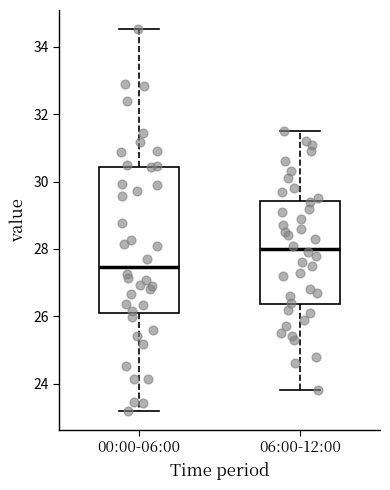

Reading left to right, transcribe this box plot: for each box, give where its median line is, the range the box spans, and where its two whiskers end, as read against the y-axis. The values are not printed on the chart, so give them approximately, as read against the axis.

00:00-06:00: median 27.4, box 26.2 to 30.4, whiskers 23.2 to 34.6
06:00-12:00: median 28.0, box 26.4 to 29.4, whiskers 23.8 to 31.6